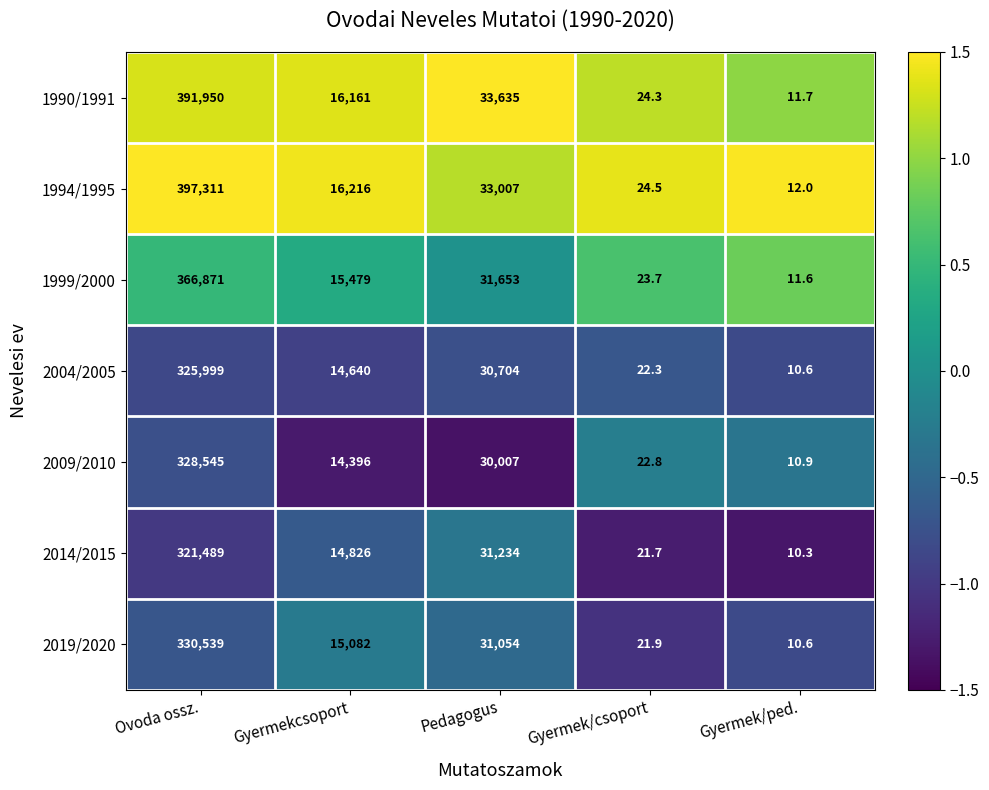

What value does the 1999/2000 series have at Gyermekcsoport?

15479.0